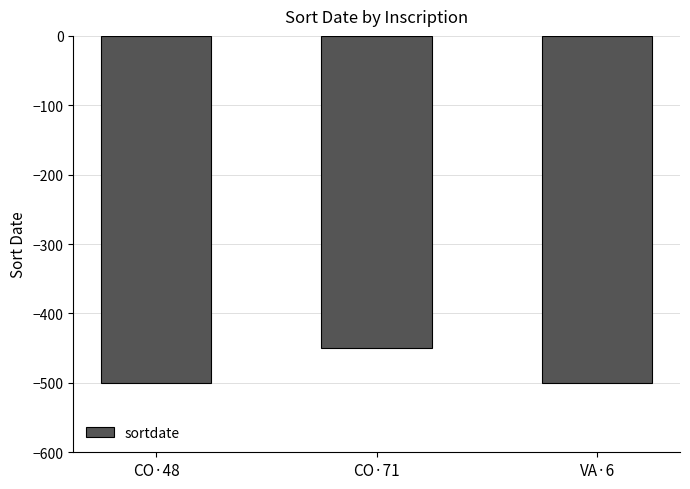

What is the change in value from CO·48 to CO·71?

+50